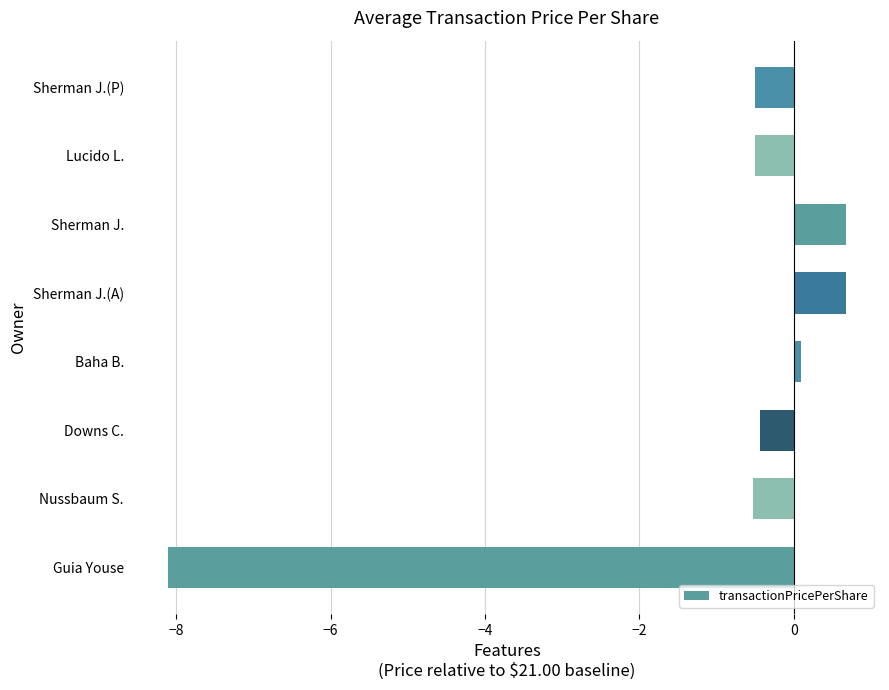

Which has a higher value, Downs C. or Baha B.?

Baha B.